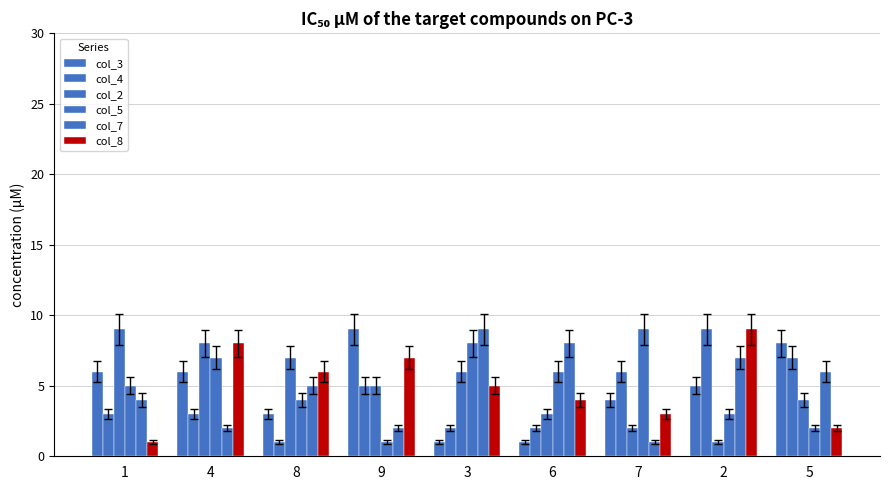

Does the chart contain any negative values?

No